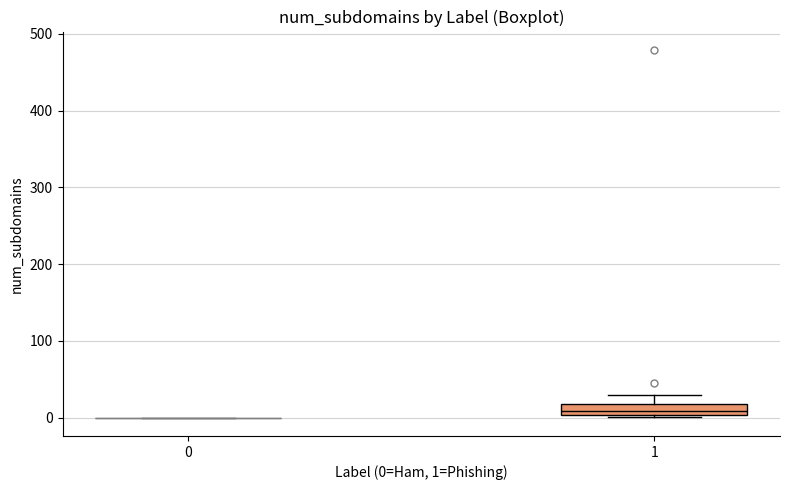

Reading left to right, read every box against the y-axis: the position of its median line, the range the box covers, and the ends of its whiskers. The values are not printed on the chart, so give them approximately, as read against the axis.

0: box collapsed to a line at 0, whiskers 0 to 0
1: median 10, box 0 to 20, whiskers 0 to 30